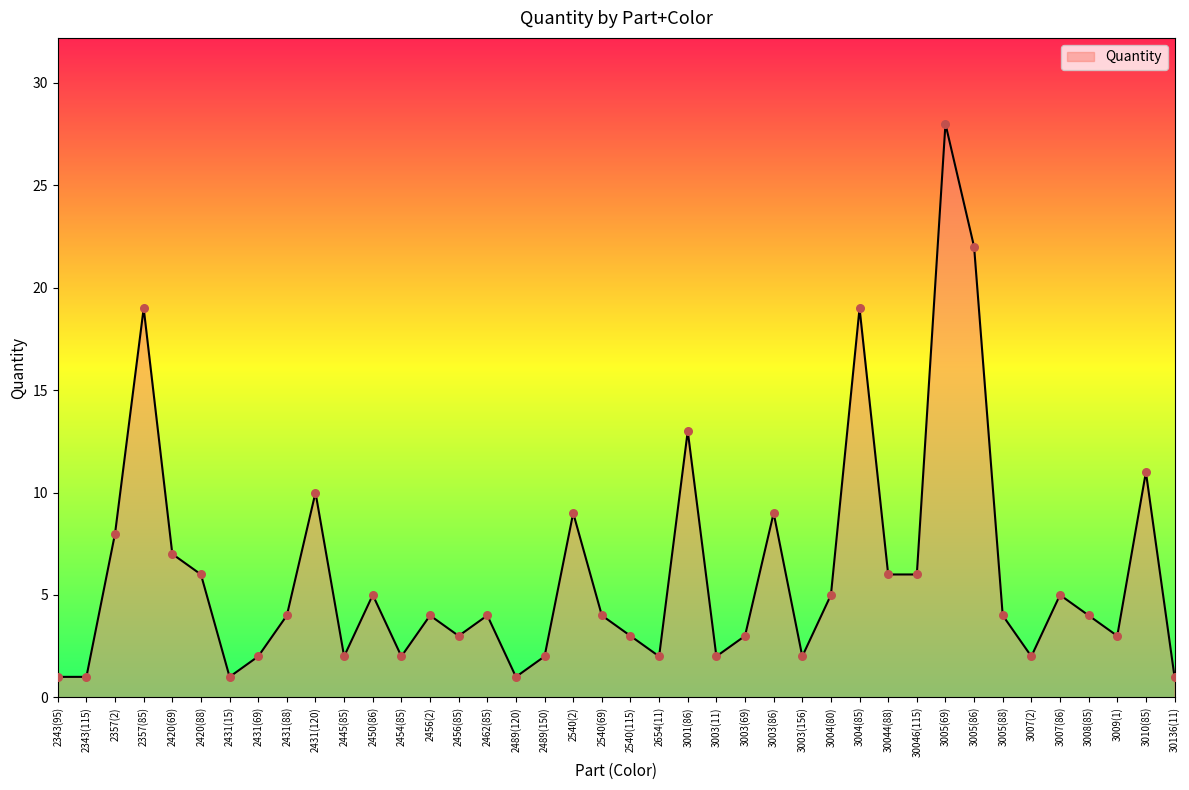

What is the change in value from 2431(120) to 3005(86)?

+12